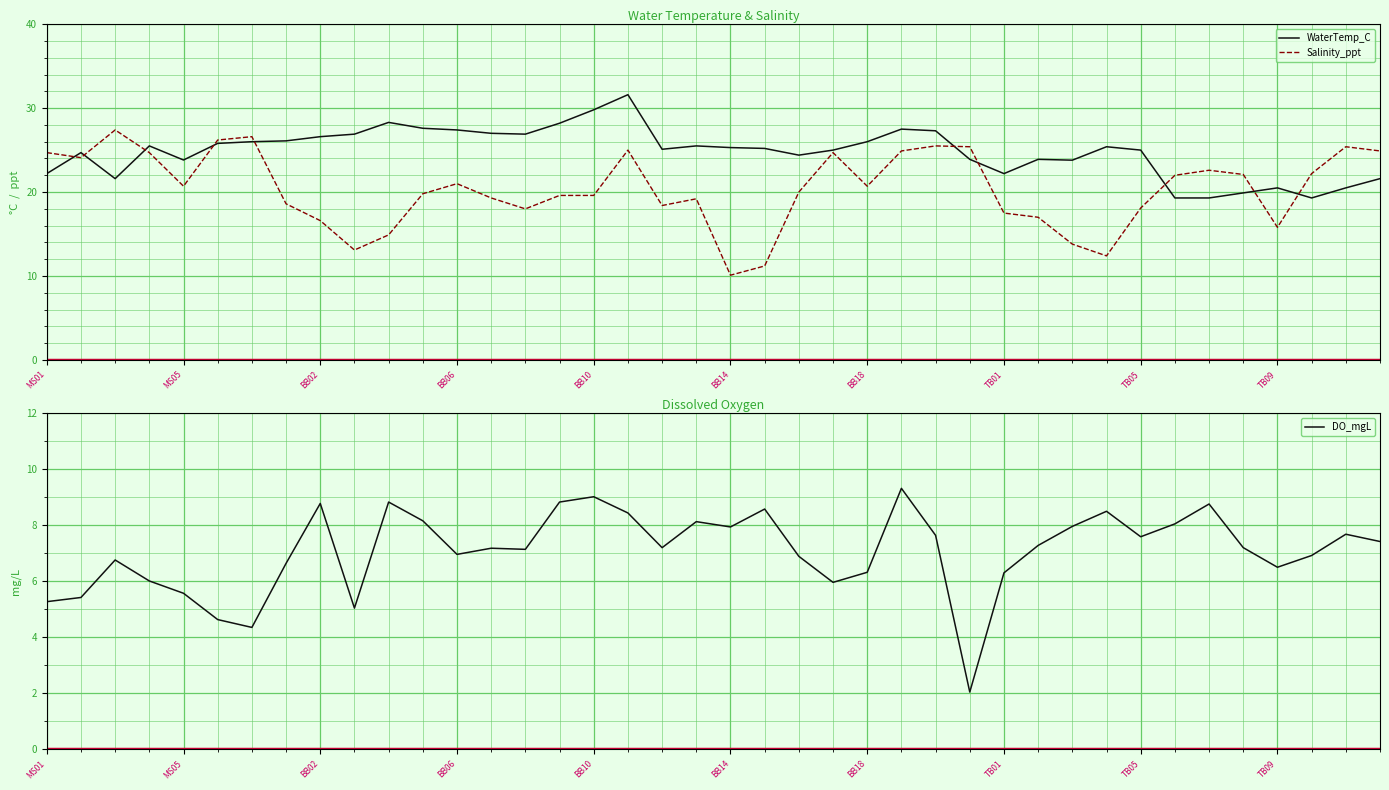

What is the highest value of the WaterTemp_C series?

31.6